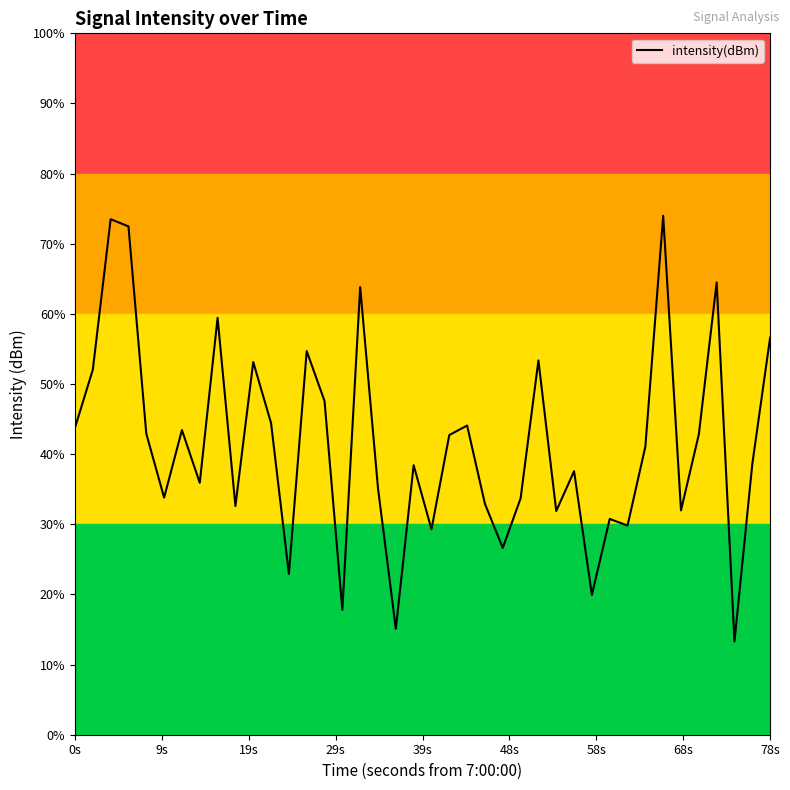

Does the chart display data point markers on the line(s)?

No